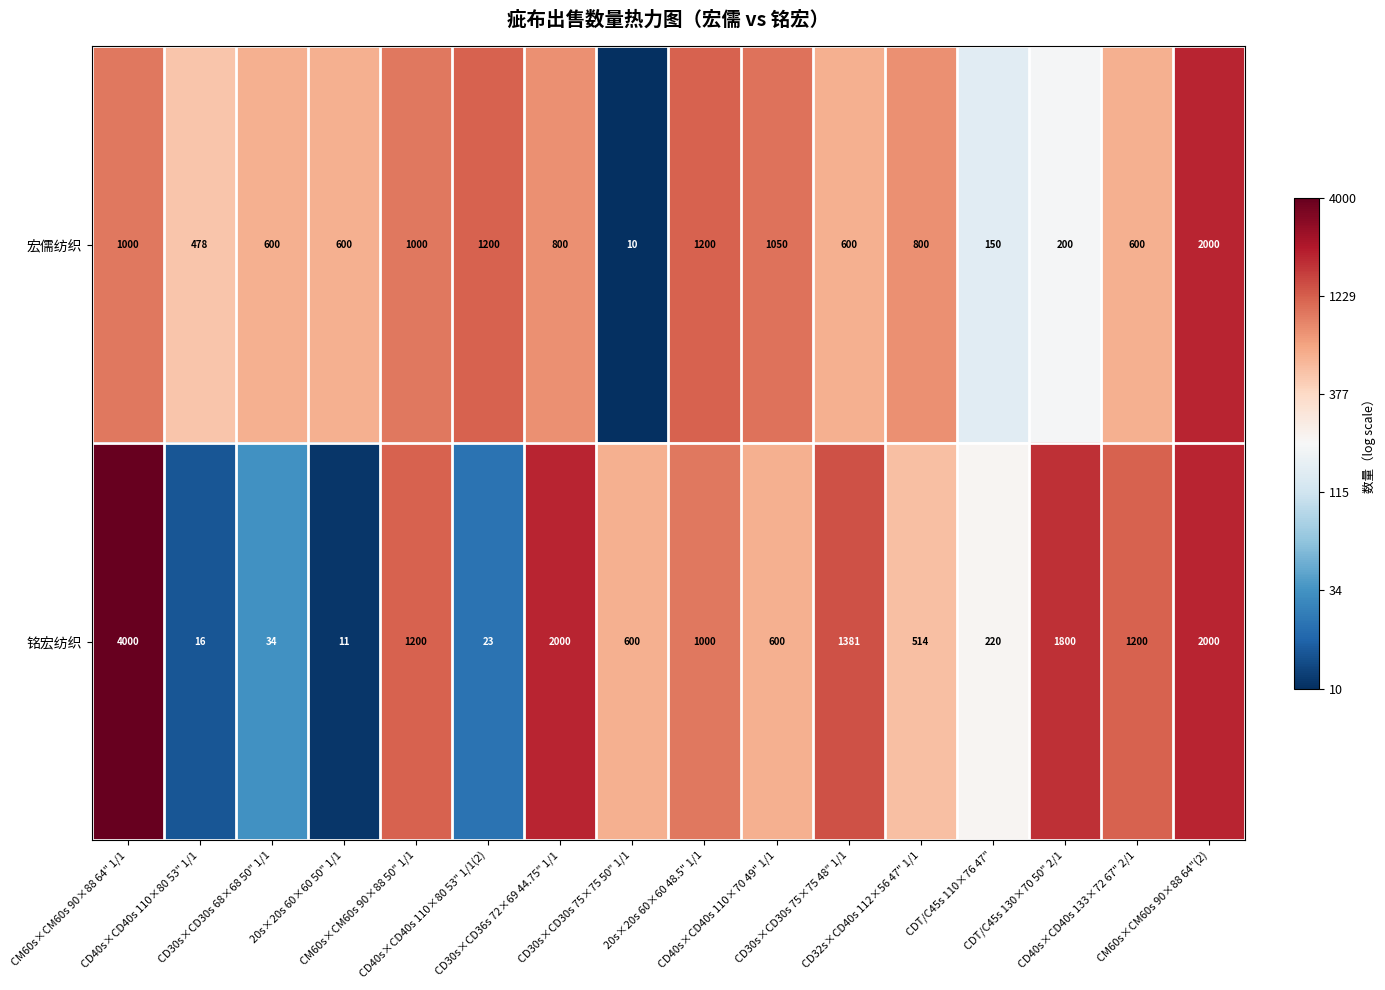

What is the sum of all 宏儒纺织 values?

12288